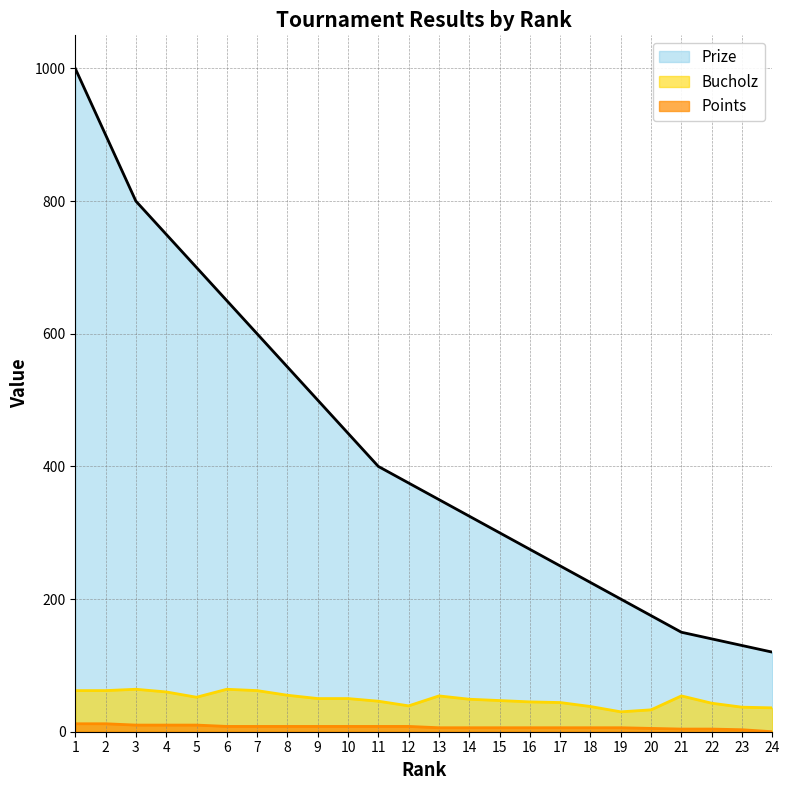

Rank the series by their maximum value, from highest to lowest.

Prize, Bucholz, Points